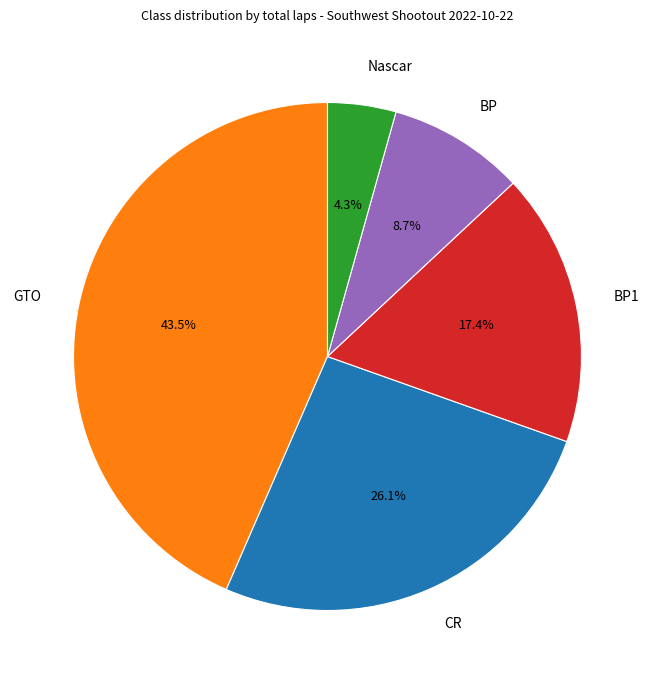

Count the number of slices in the pie.

5